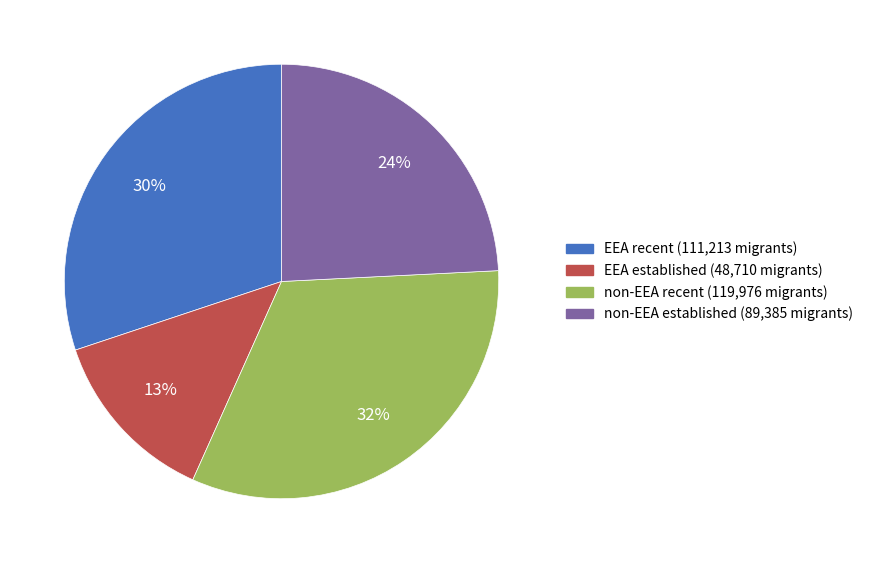

To the nearest percent, what portion does non-EEA recent represent?

32%